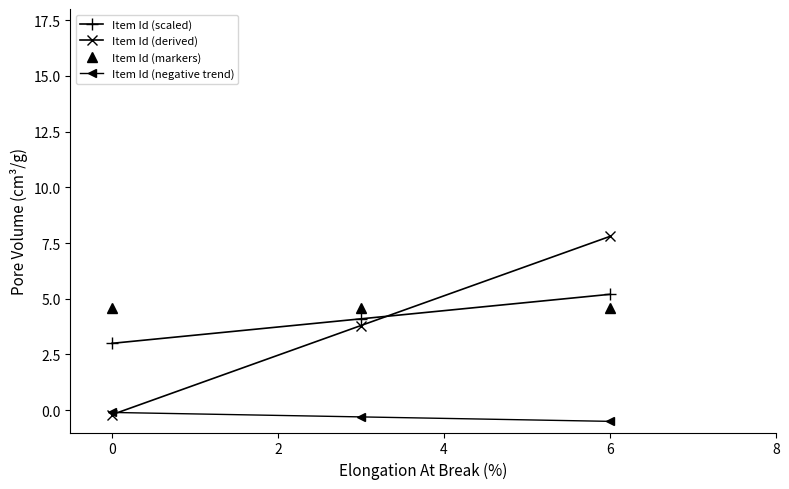

What is the value of the Item Id (negative trend) point at the 3rd from the left?

-0.5